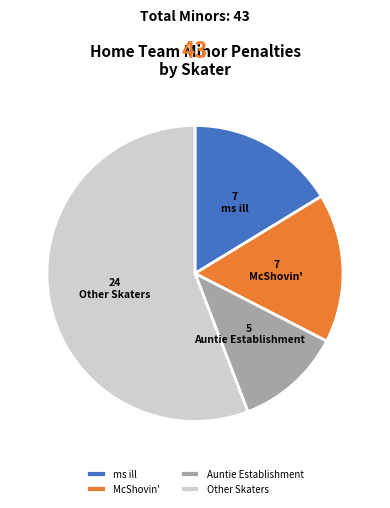

Is the sum of Auntie Establishment and ms ill greater than half?

No